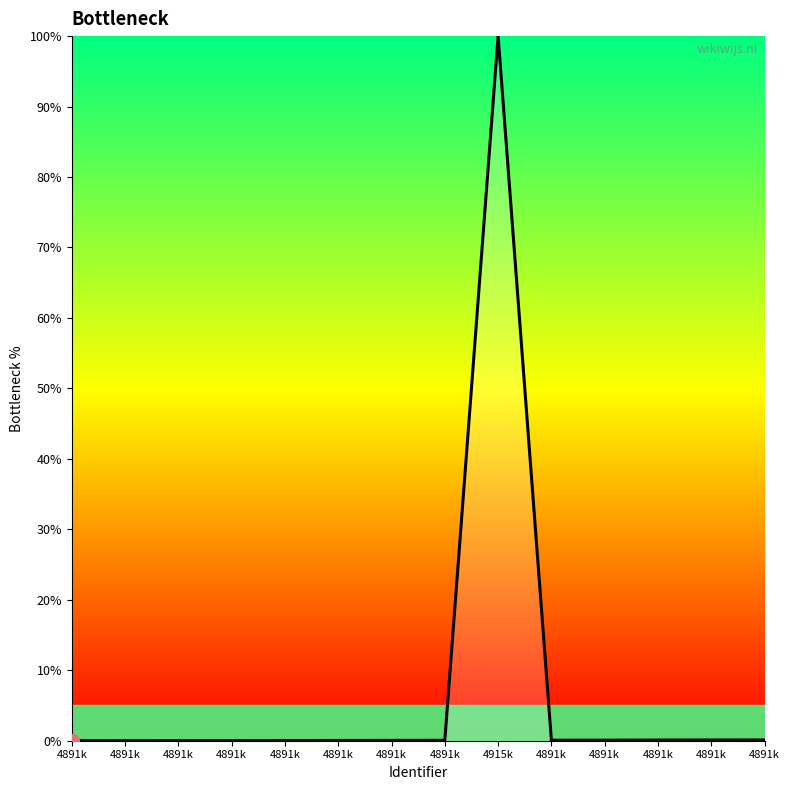

Reading left to right, extract all data points from this chart.

4891k=0.0	4891k=0.0	4891k=0.0	4891k=0.0	4891k=0.0	4891k=0.0	4891k=0.0	4891k=0.1	4915k=100.0	4891k=0.1	4891k=0.1	4891k=0.1	4891k=0.1	4891k=0.1